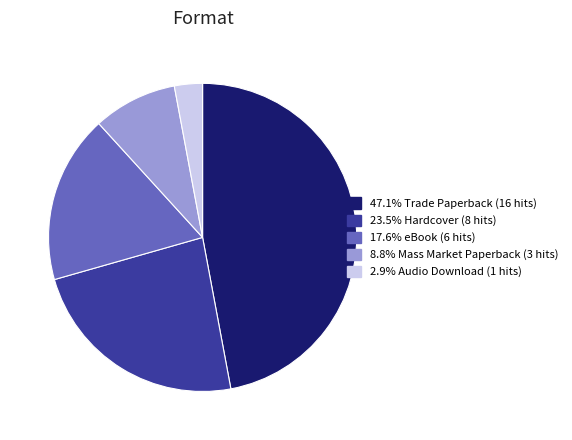

How many slices are in this pie chart?

5